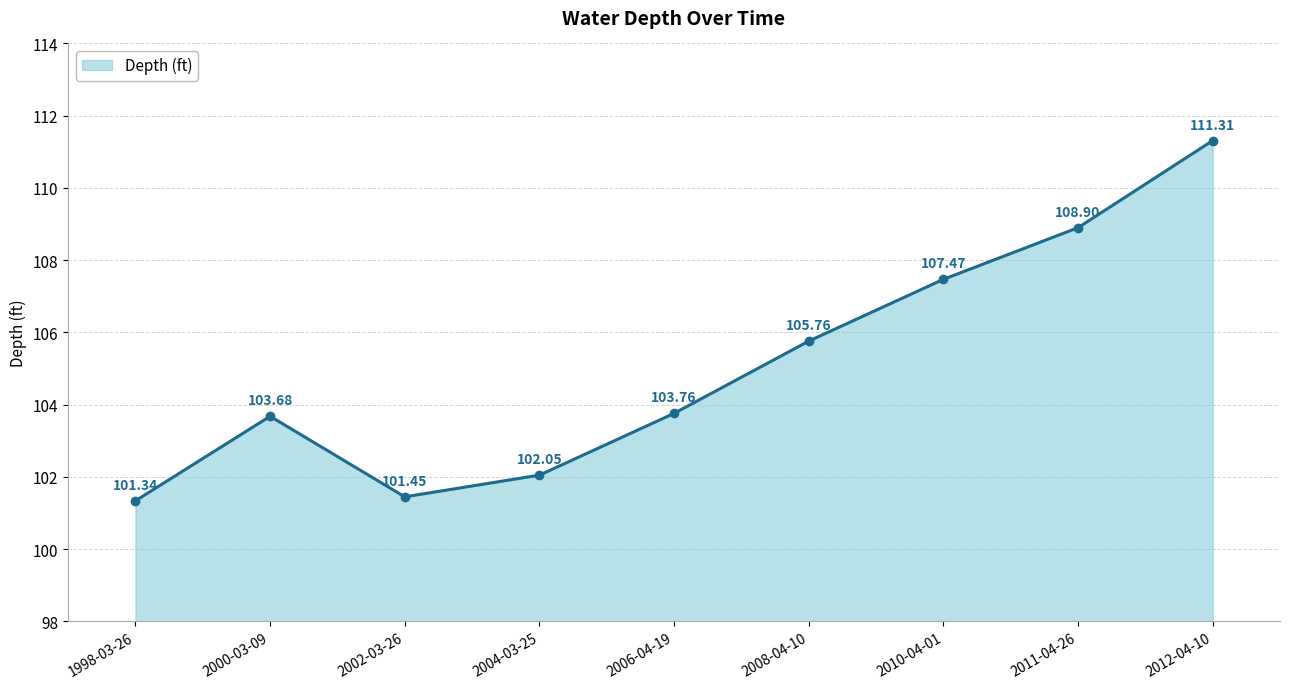

Count the number of values greater than 103.

6